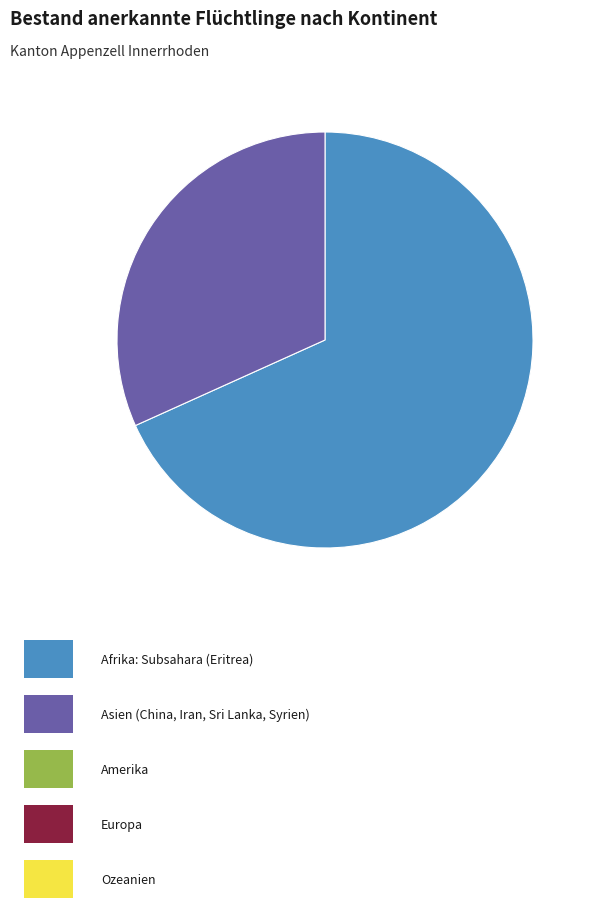

Is there any slice that represents more than half of the pie?

Yes